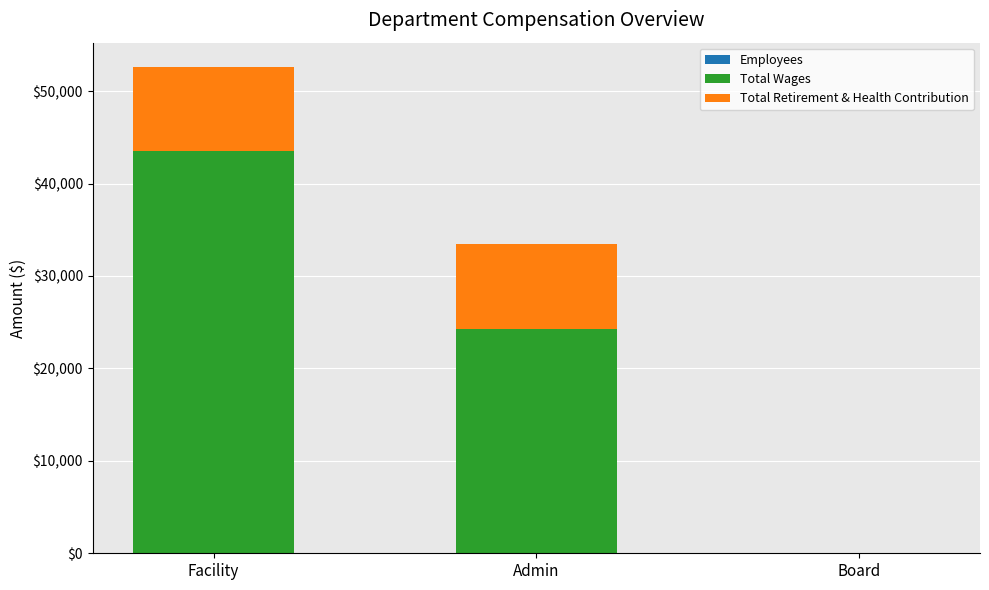

At which category is the sum across all series the highest?

Facility